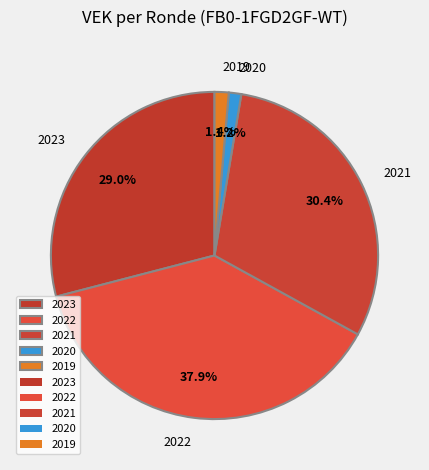

Does 2020 represent more than half of the total?

No